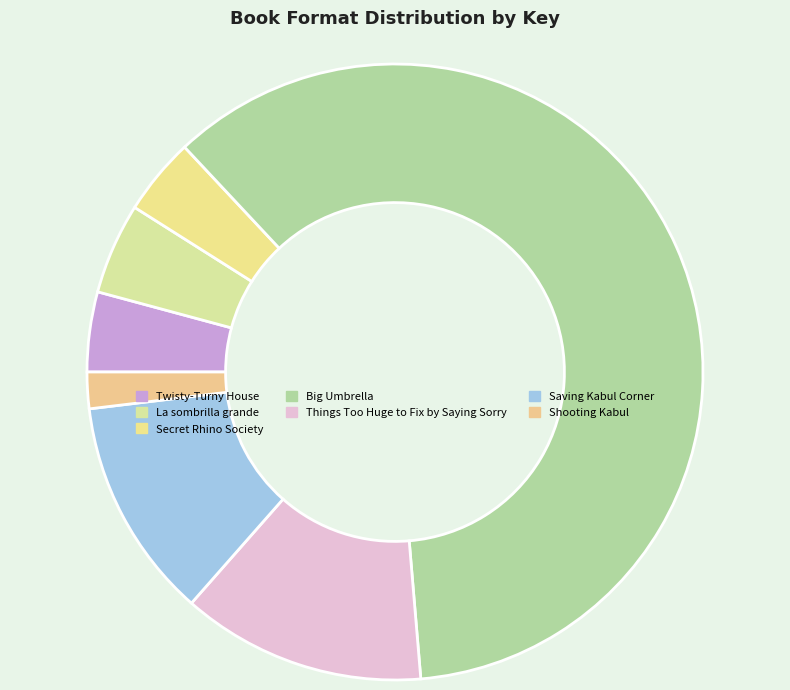

To the nearest percent, what is the average slice percentage?

14%